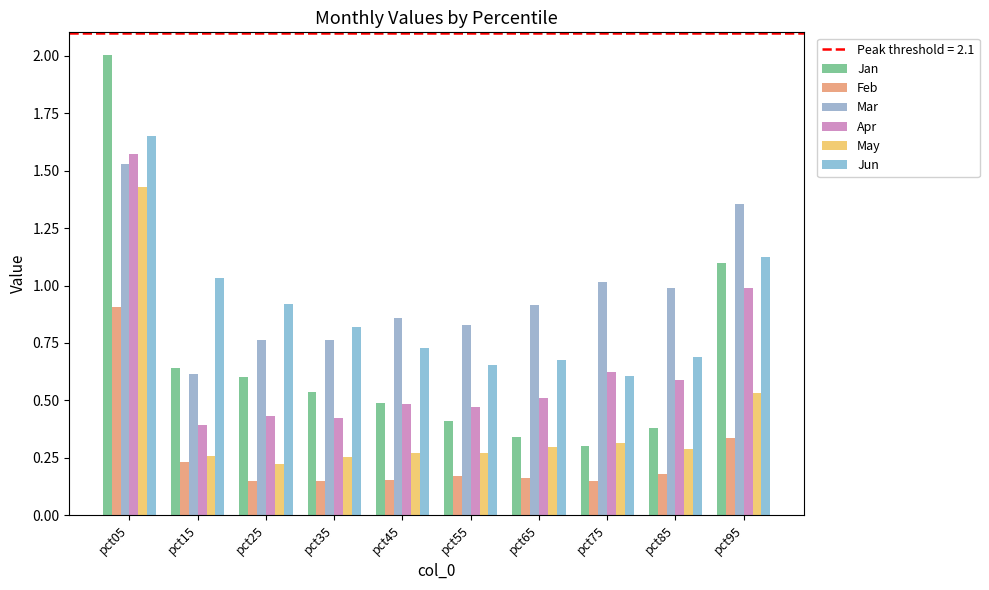

Does the chart contain any negative values?

No